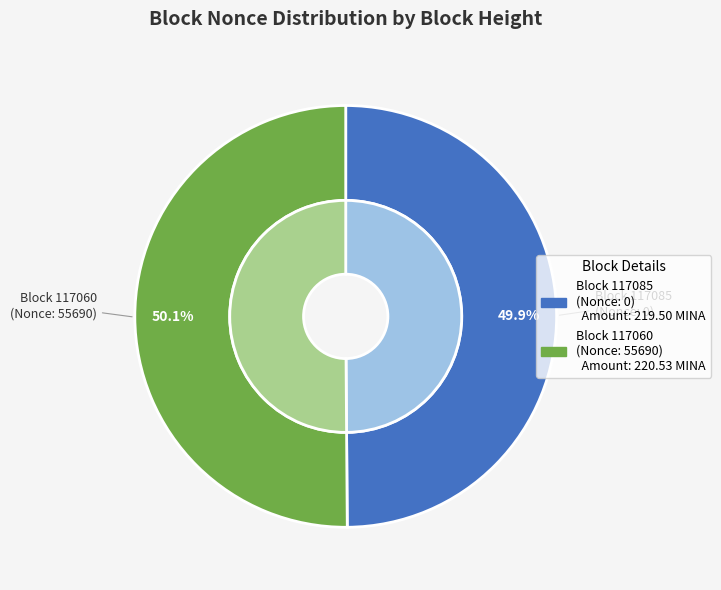

Which category accounts for the majority?

117060